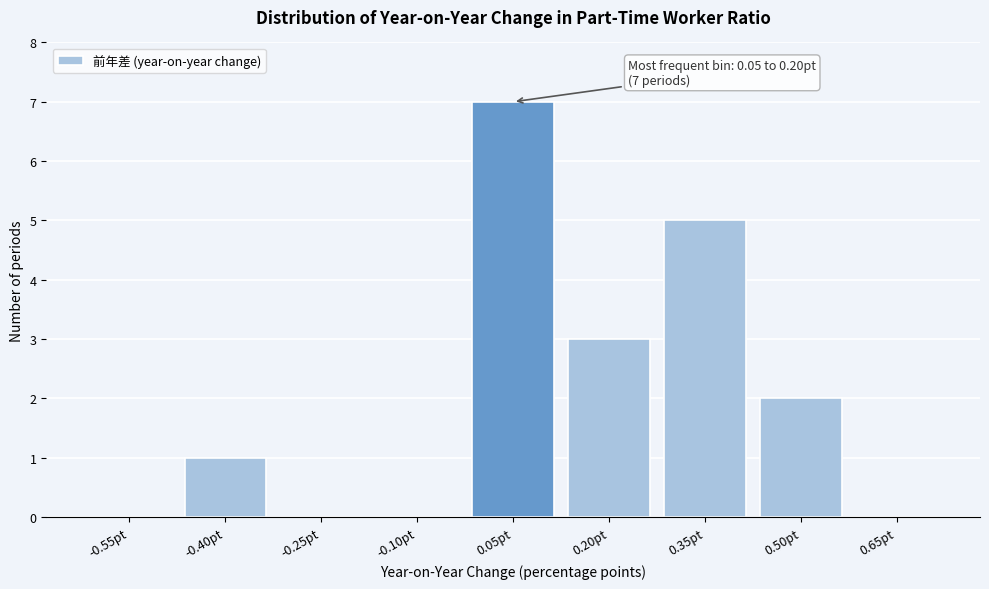

Reading left to right, extract all data points from this chart.

-0.55pt=0	-0.40pt=1	-0.25pt=0	-0.10pt=0	0.05pt=7	0.20pt=3	0.35pt=5	0.50pt=2	0.65pt=0